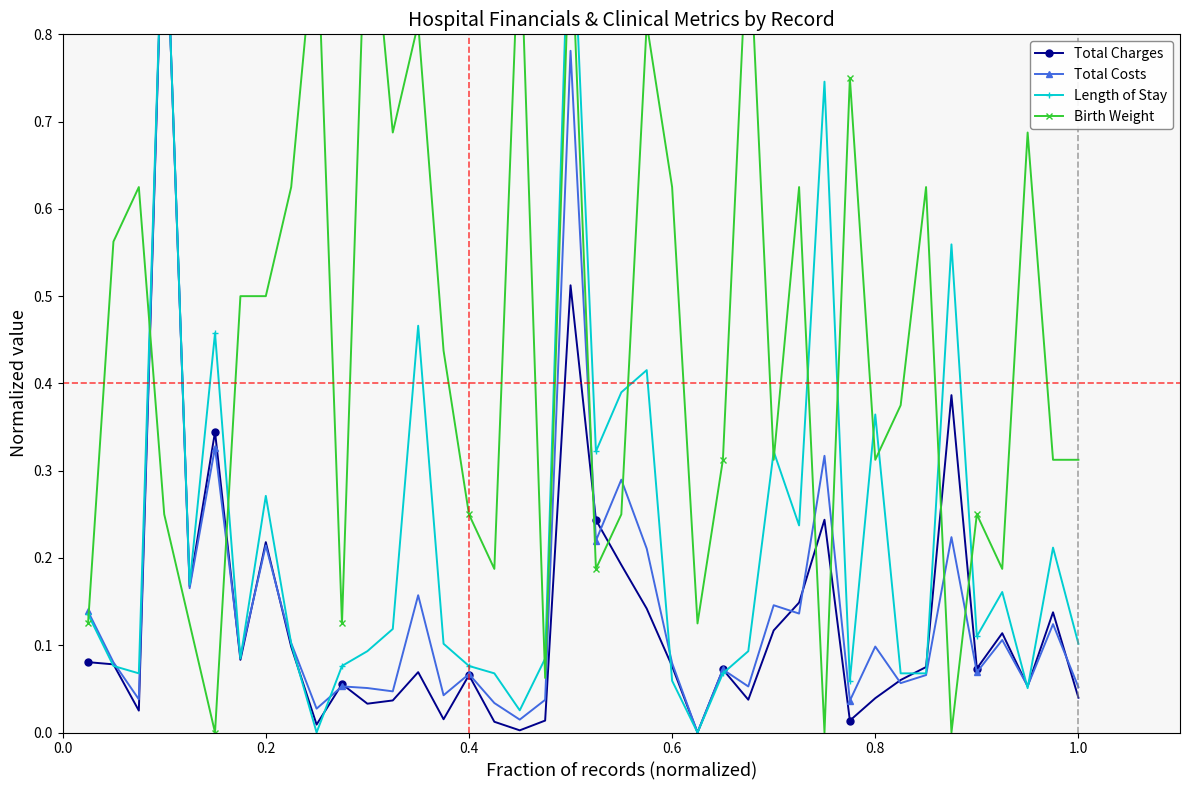

How many interior local valleys does the Total Charges series have?

12